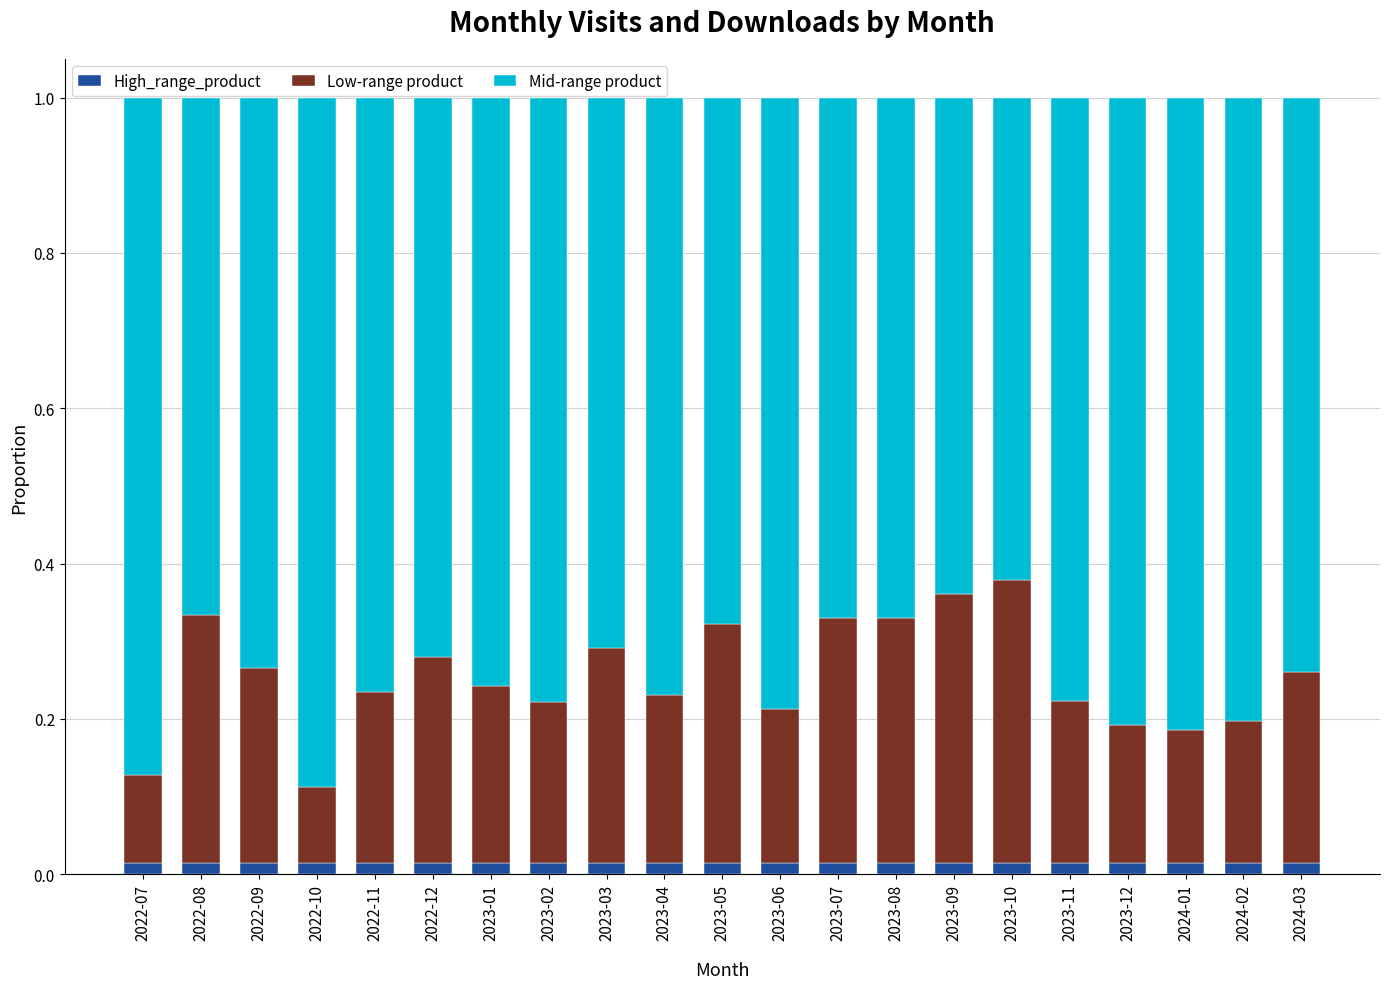

List the labels in order of Mid-range product value, smallest first.

2023-10, 2023-09, 2022-08, 2023-08, 2023-07, 2023-05, 2023-03, 2022-12, 2022-09, 2024-03, 2023-01, 2022-11, 2023-04, 2023-11, 2023-02, 2023-06, 2024-02, 2023-12, 2024-01, 2022-07, 2022-10